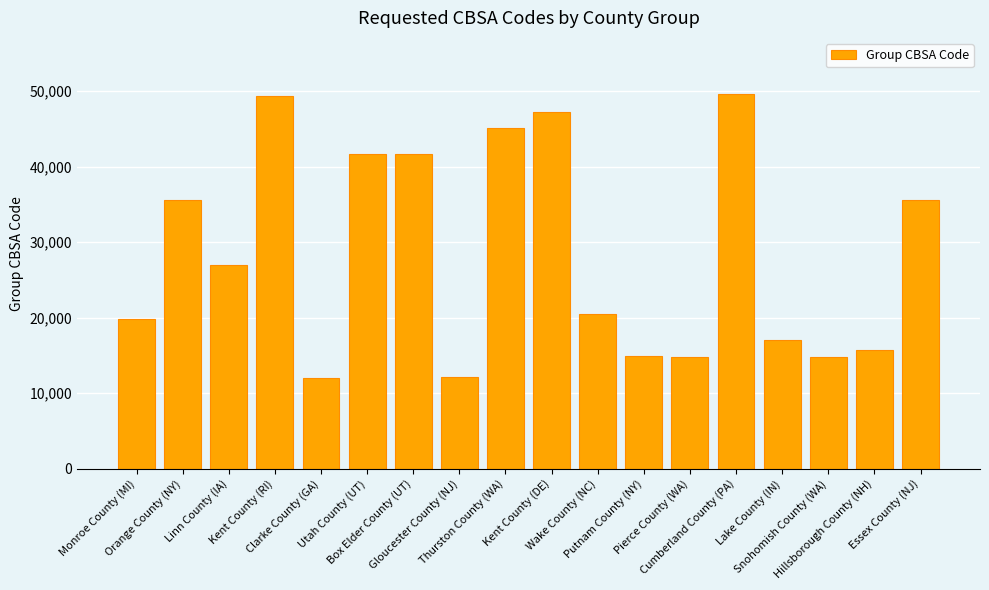

Does the chart contain any negative values?

No